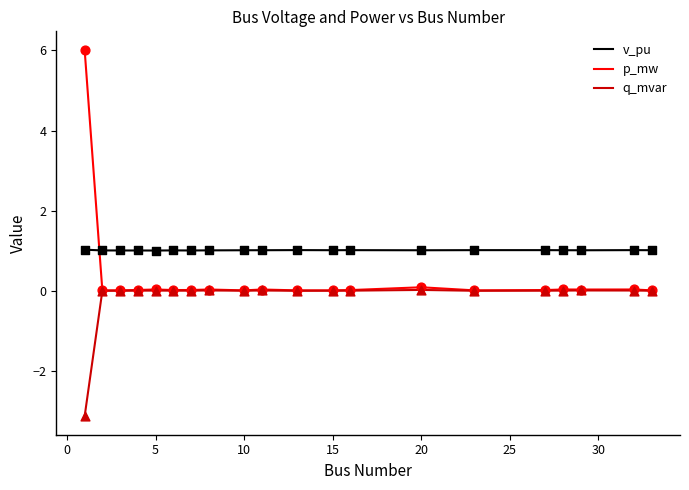

What is the greatest value displayed?

6.0